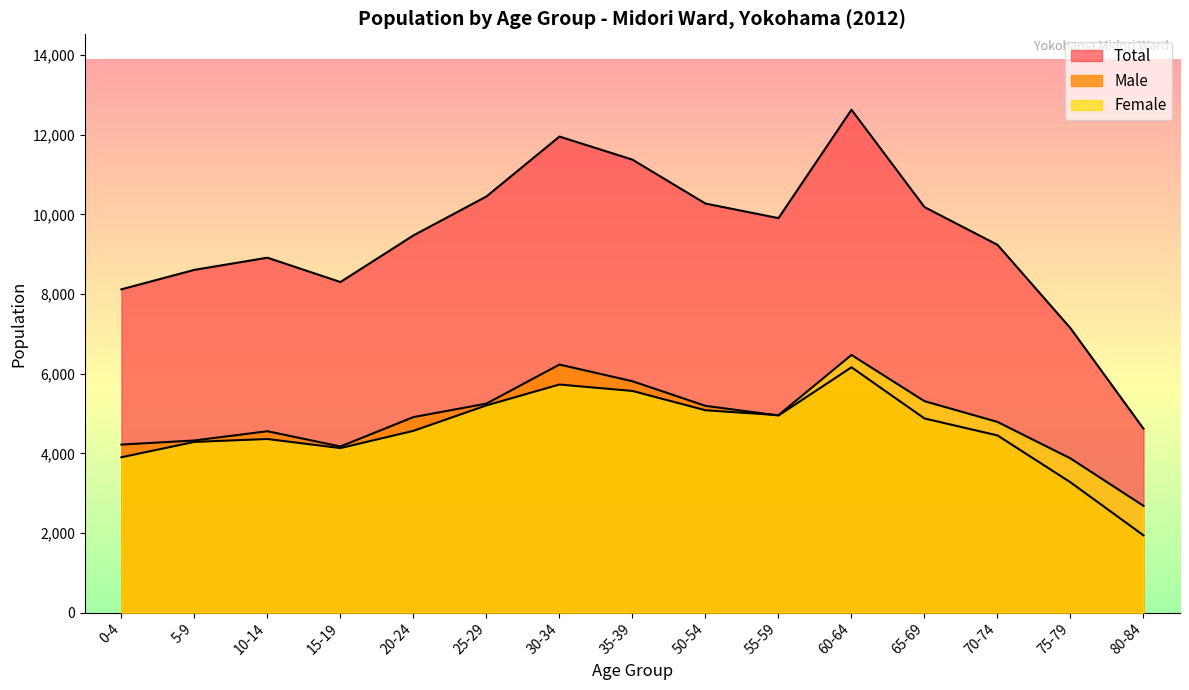

Where does the Total series first go above 9473?

25-29